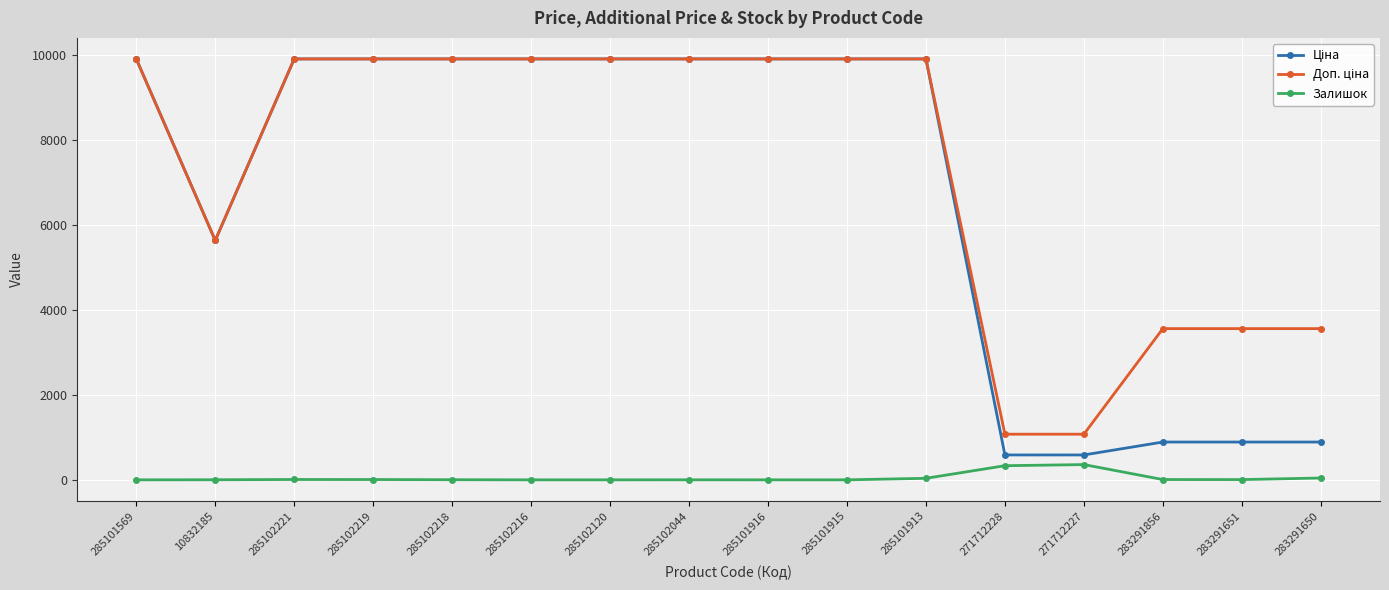

What value does the Ціна series have at 285102218?

9908.5